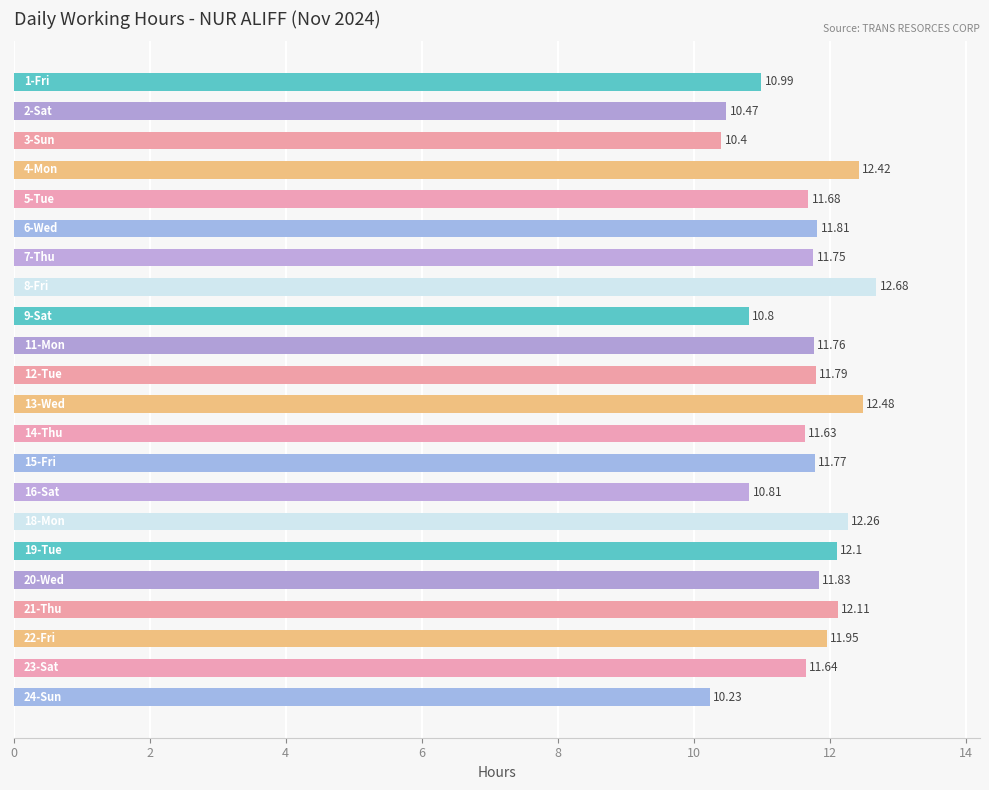

What is the average value?

11.6